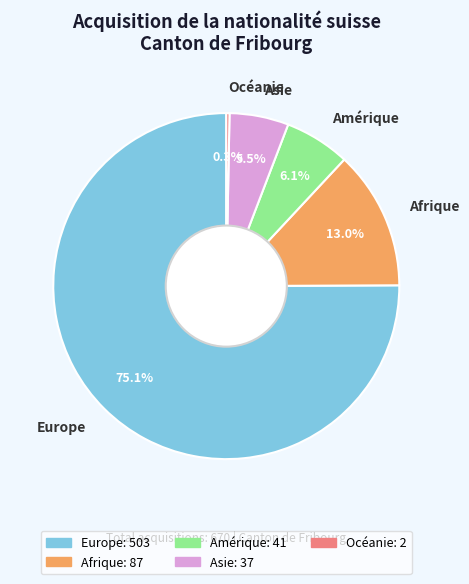

Does Europe account for over 50% of the chart?

Yes